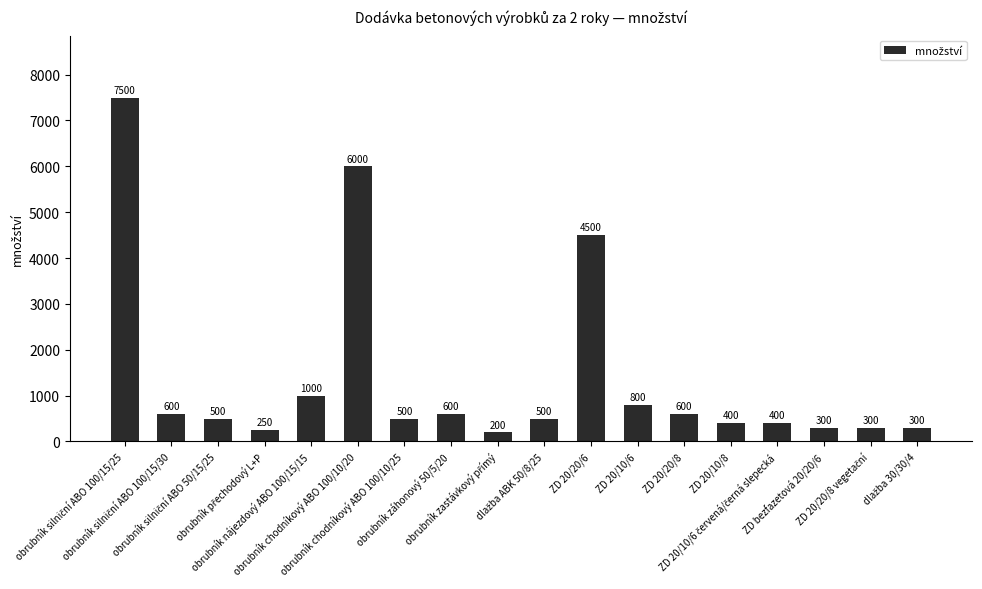

What is the maximum value shown in the chart?

7500